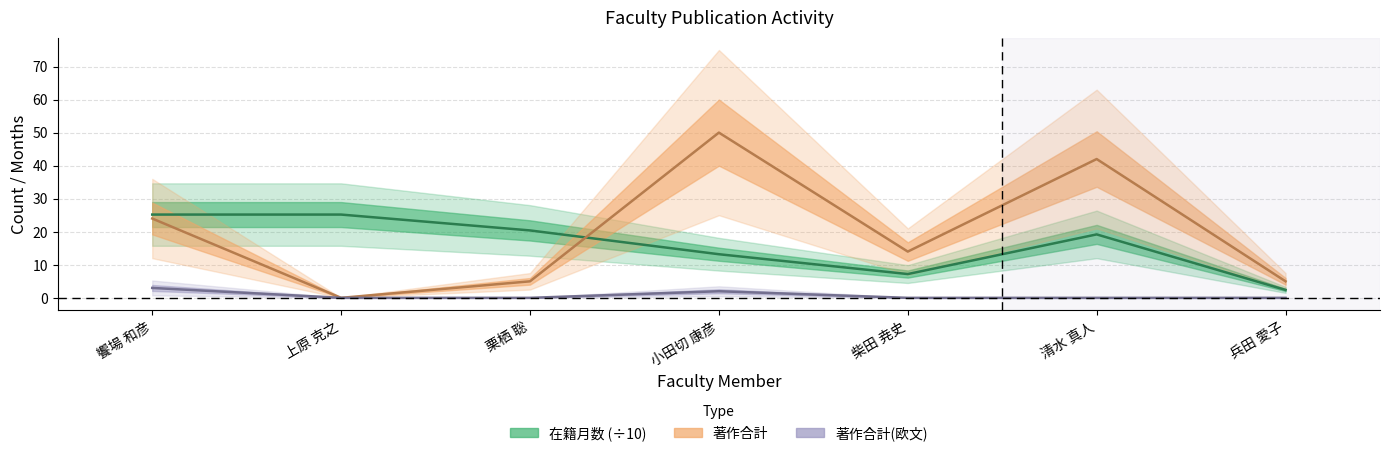

Where is the first local maximum for 在籍月数?

清水 真人